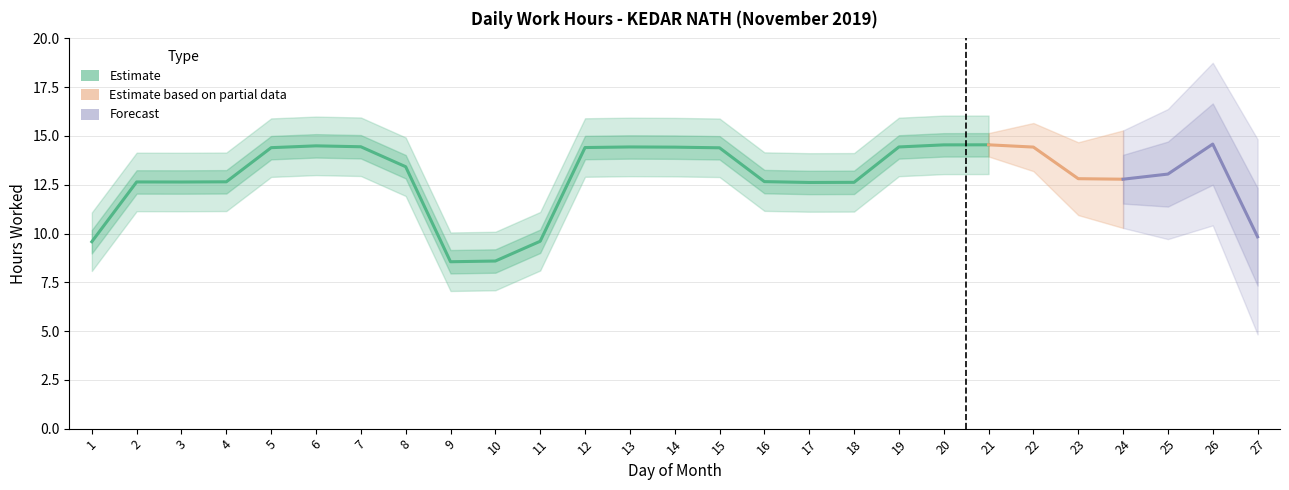

The chart shows a value of 8.7 at 18. True or false?

False